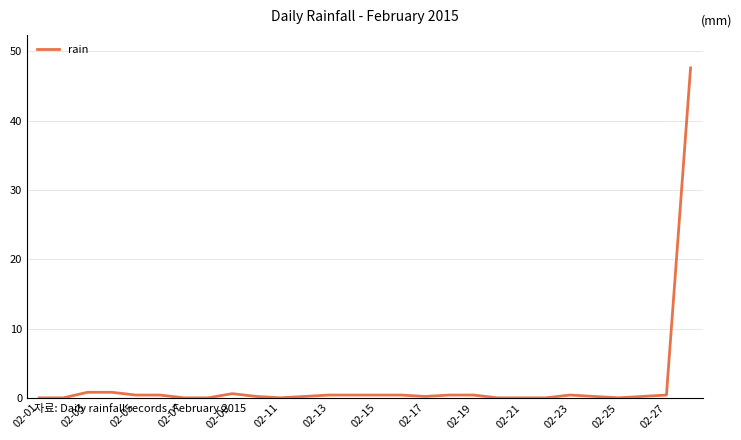

What is the maximum value shown in the chart?

47.6